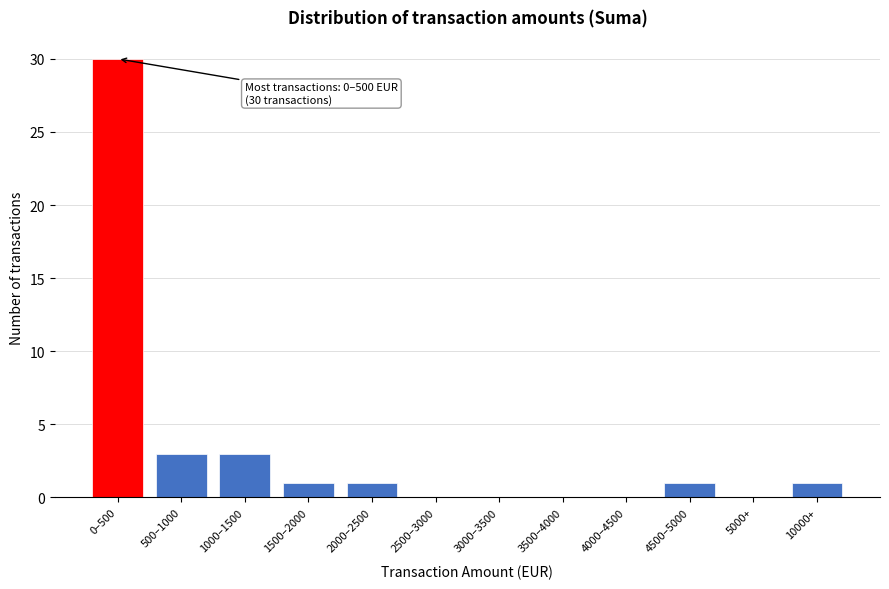

Reading left to right, list all the values displayed in this chart.

0–500=30	500–1000=3	1000–1500=3	1500–2000=1	2000–2500=1	2500–3000=0	3000–3500=0	3500–4000=0	4000–4500=0	4500–5000=1	5000+=0	10000+=1